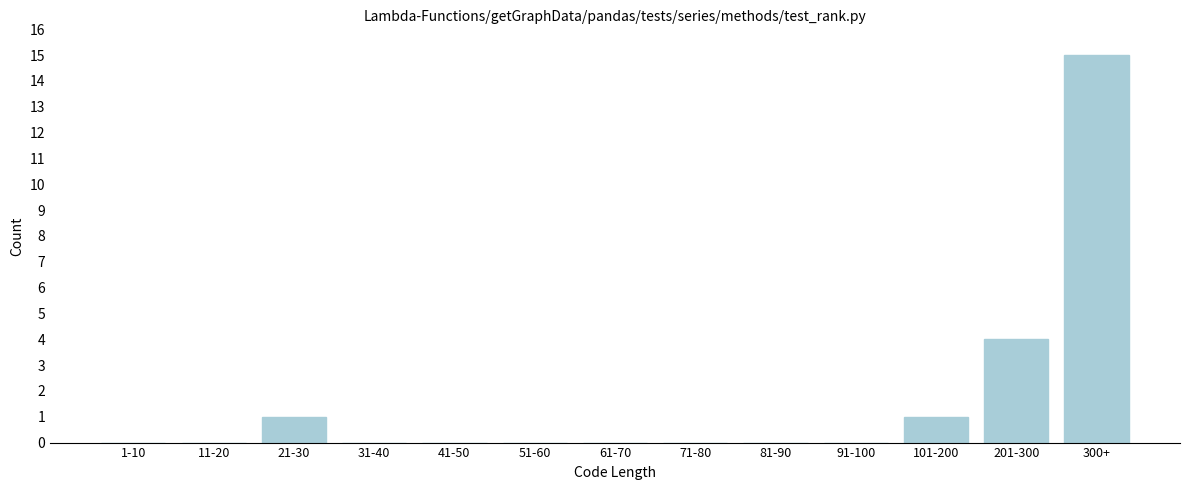

Reading left to right, extract all data points from this chart.

1-10=0	11-20=0	21-30=1	31-40=0	41-50=0	51-60=0	61-70=0	71-80=0	81-90=0	91-100=0	101-200=1	201-300=4	300+=15